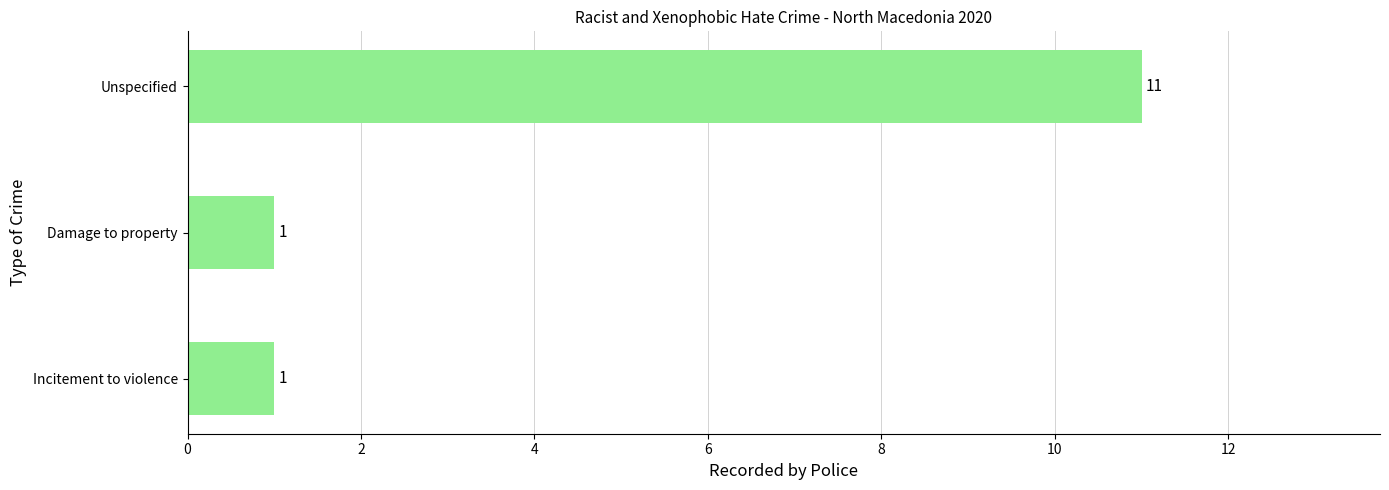

What is the ratio of the value at Unspecified to the value at Damage to property?

11.0